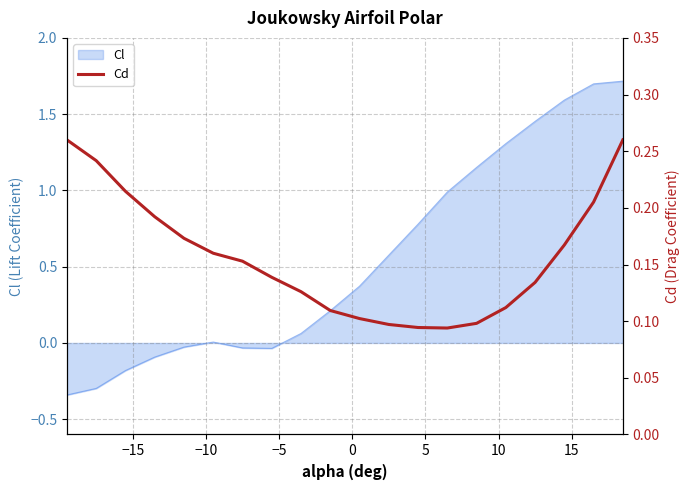

What is the difference between the values at 17 and 19?

0.1